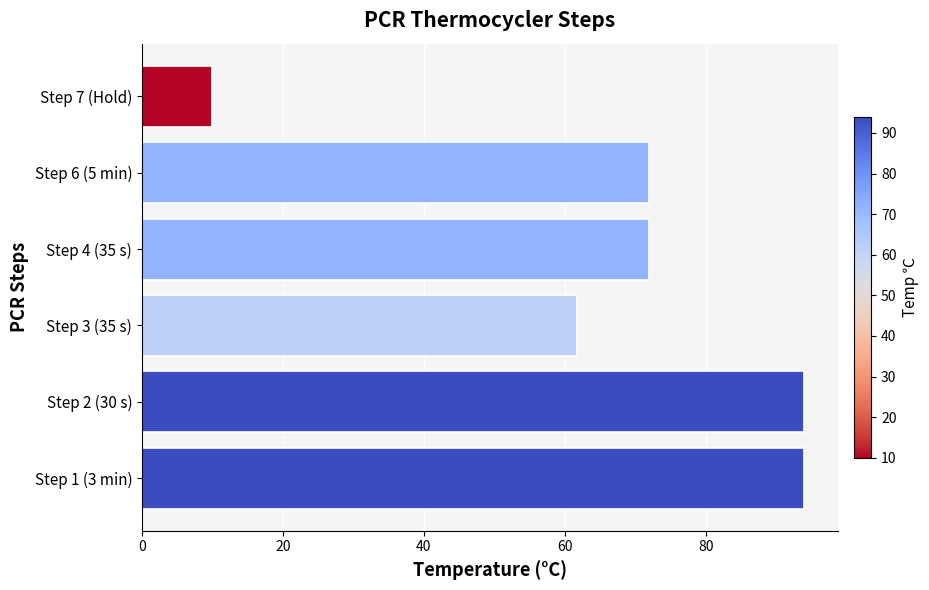

Reading top to bottom, extract all data points from this chart.

Step 7 (Hold)=10.0	Step 6 (5 min)=72.0	Step 4 (35 s)=72.0	Step 3 (35 s)=61.7	Step 2 (30 s)=94.0	Step 1 (3 min)=94.0